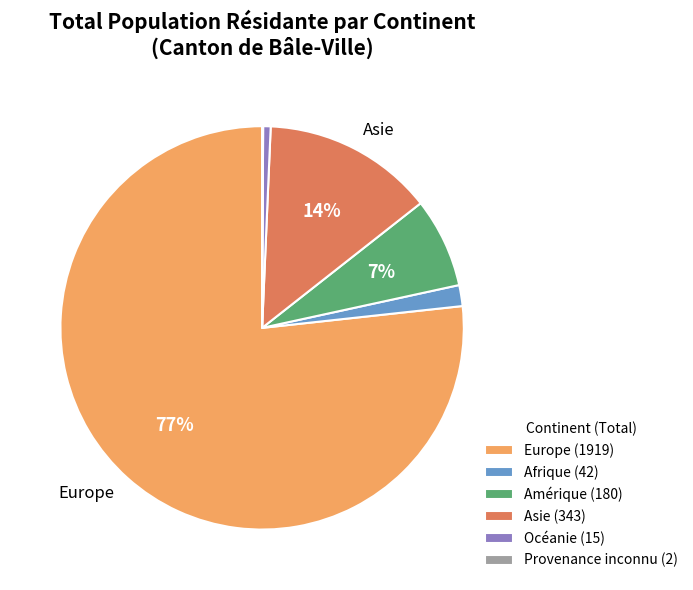

What is the majority slice?

Europe